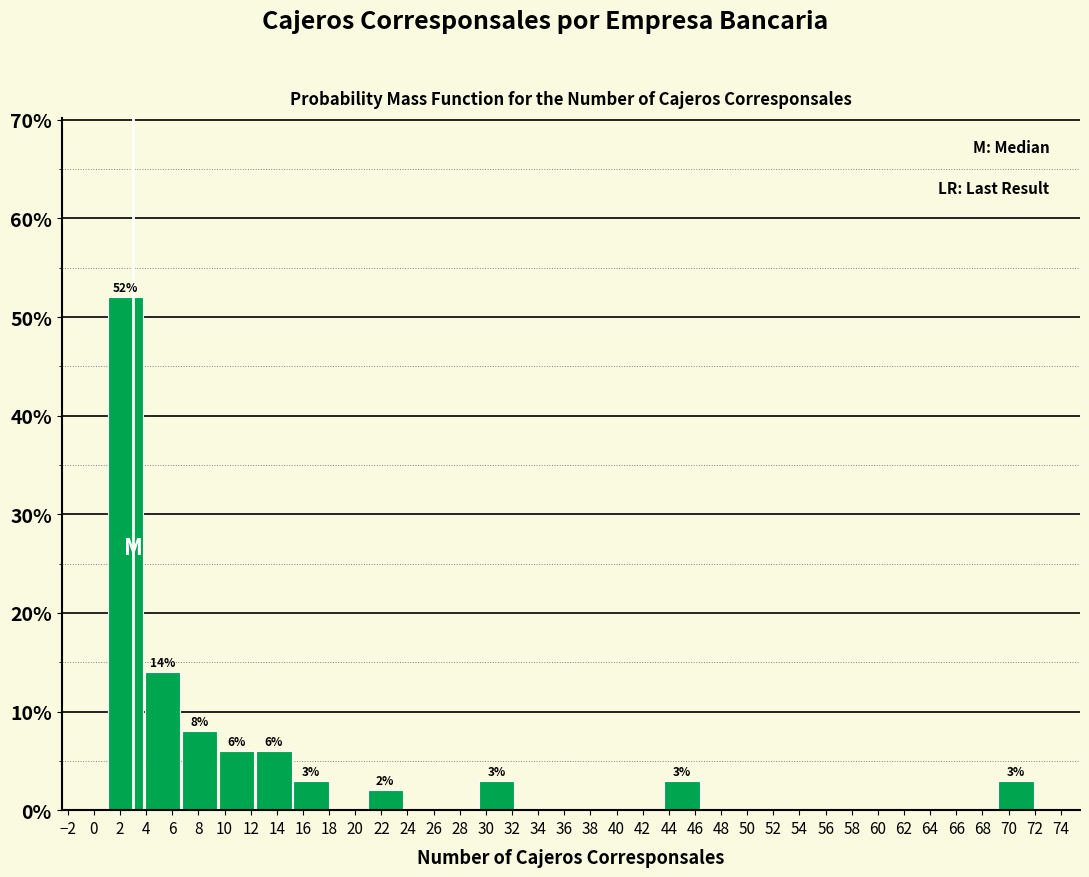

Over which range of the x-axis is the bar tallest?

1.00 to 3.84